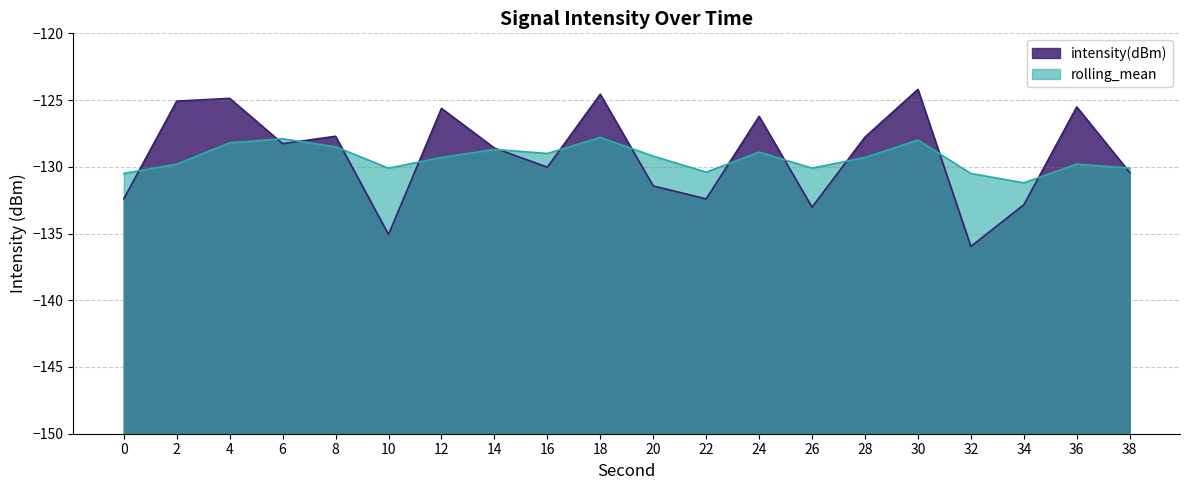

Is it true that rolling_mean equals -216.1 at 4?

False